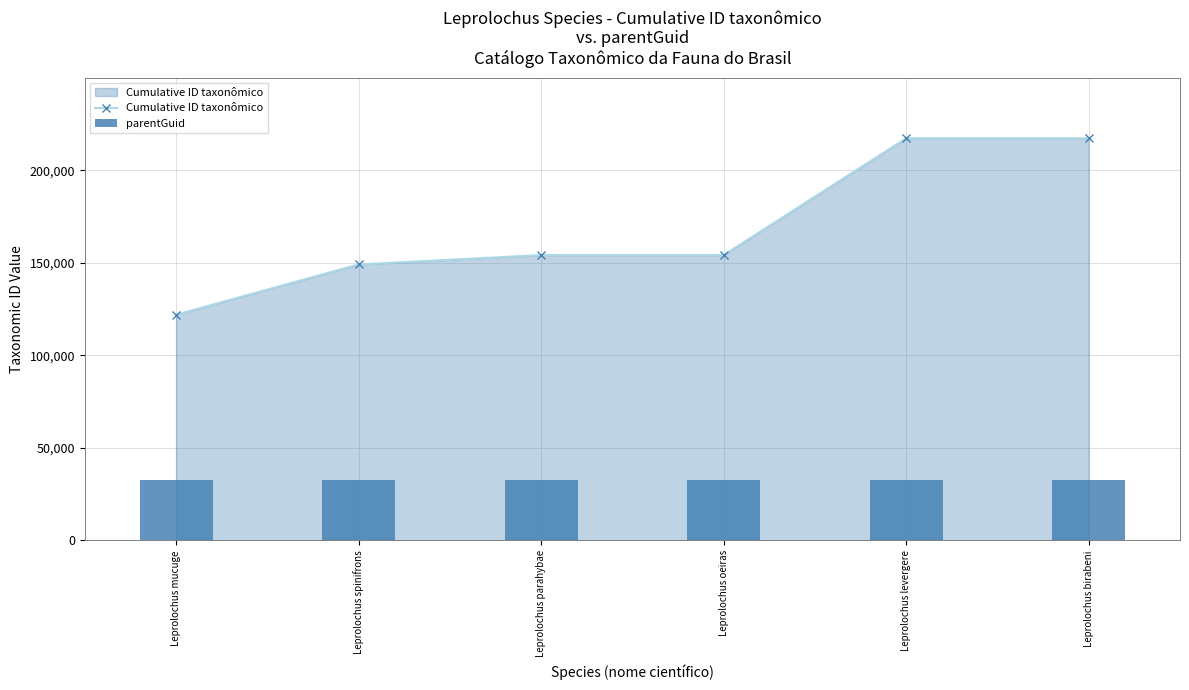

What is the minimum value for Cumulative ID taxonômico?

121966